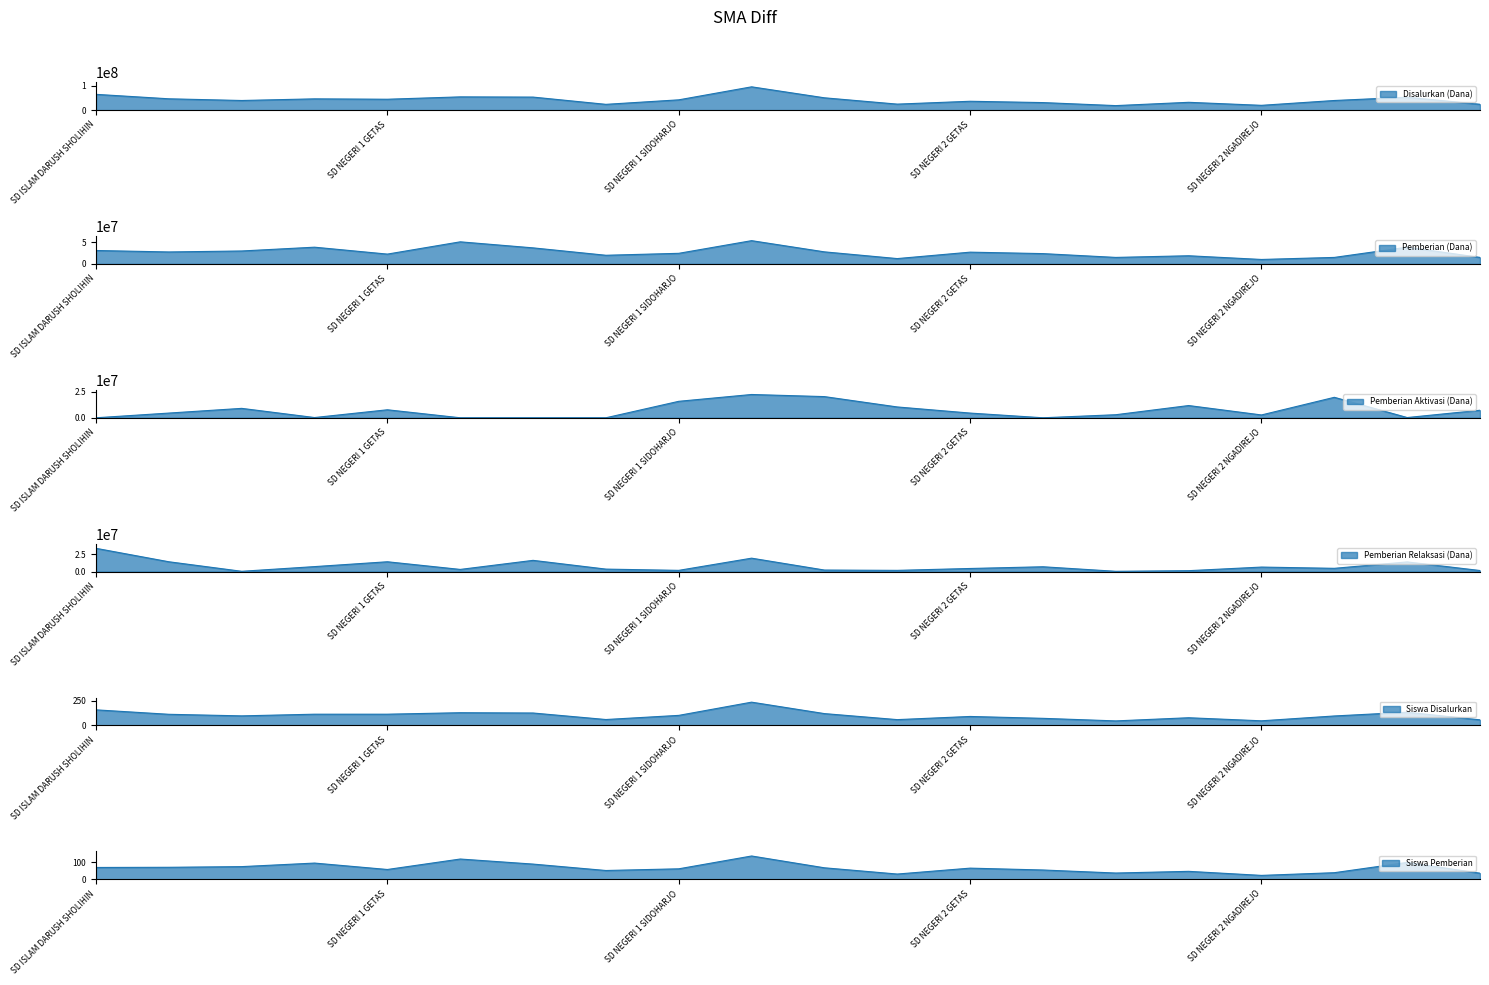

True or false: Siswa Disalurkan has a value of 78 at SD NEGERI 2 MALANGSARI.

True